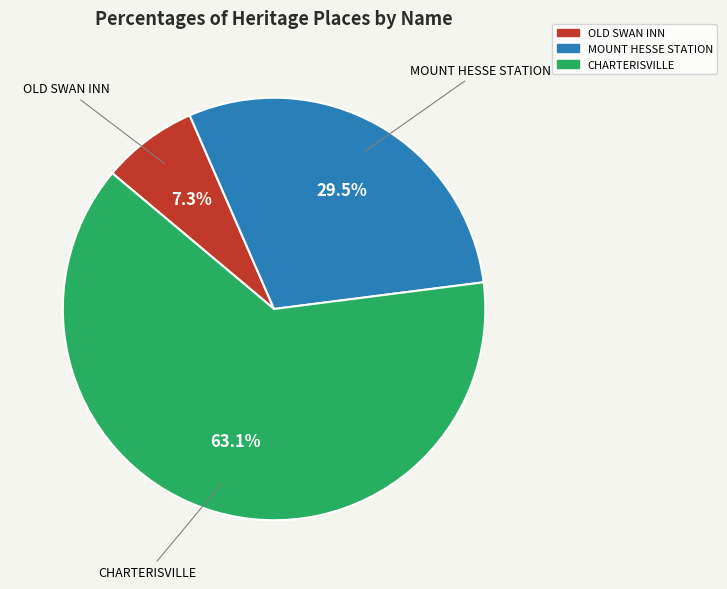

To the nearest percent, what is the combined percentage of CHARTERISVILLE and OLD SWAN INN?

70%